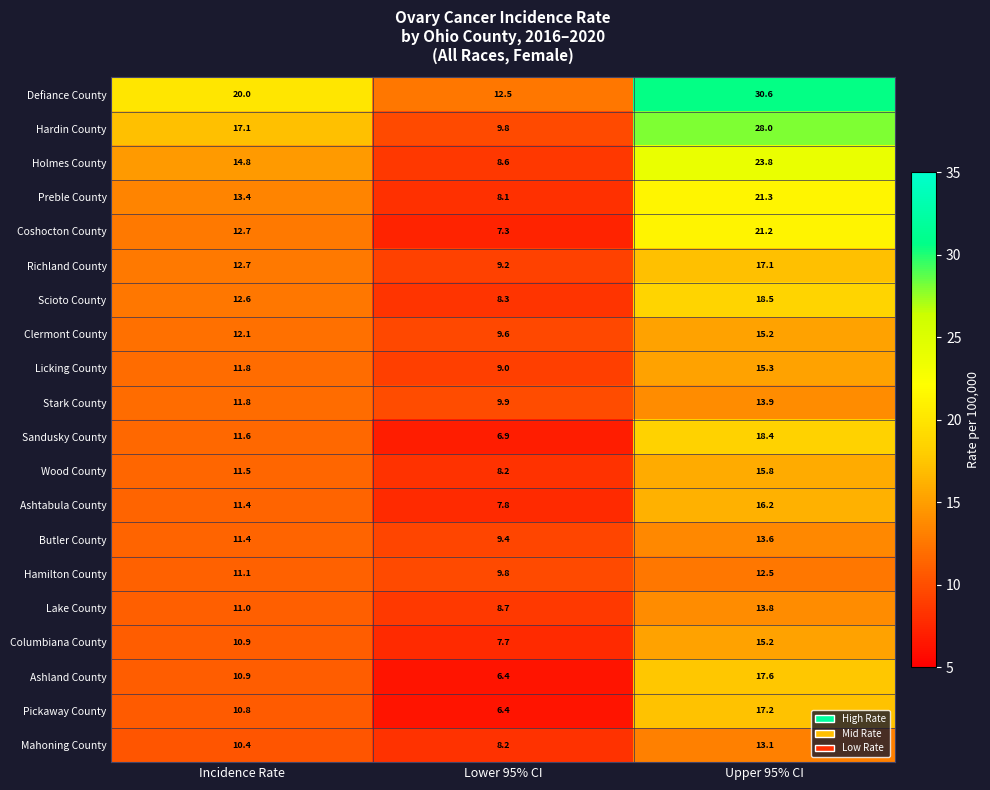

Is it true that Clermont County equals 21.3 at Upper 95% CI?

False